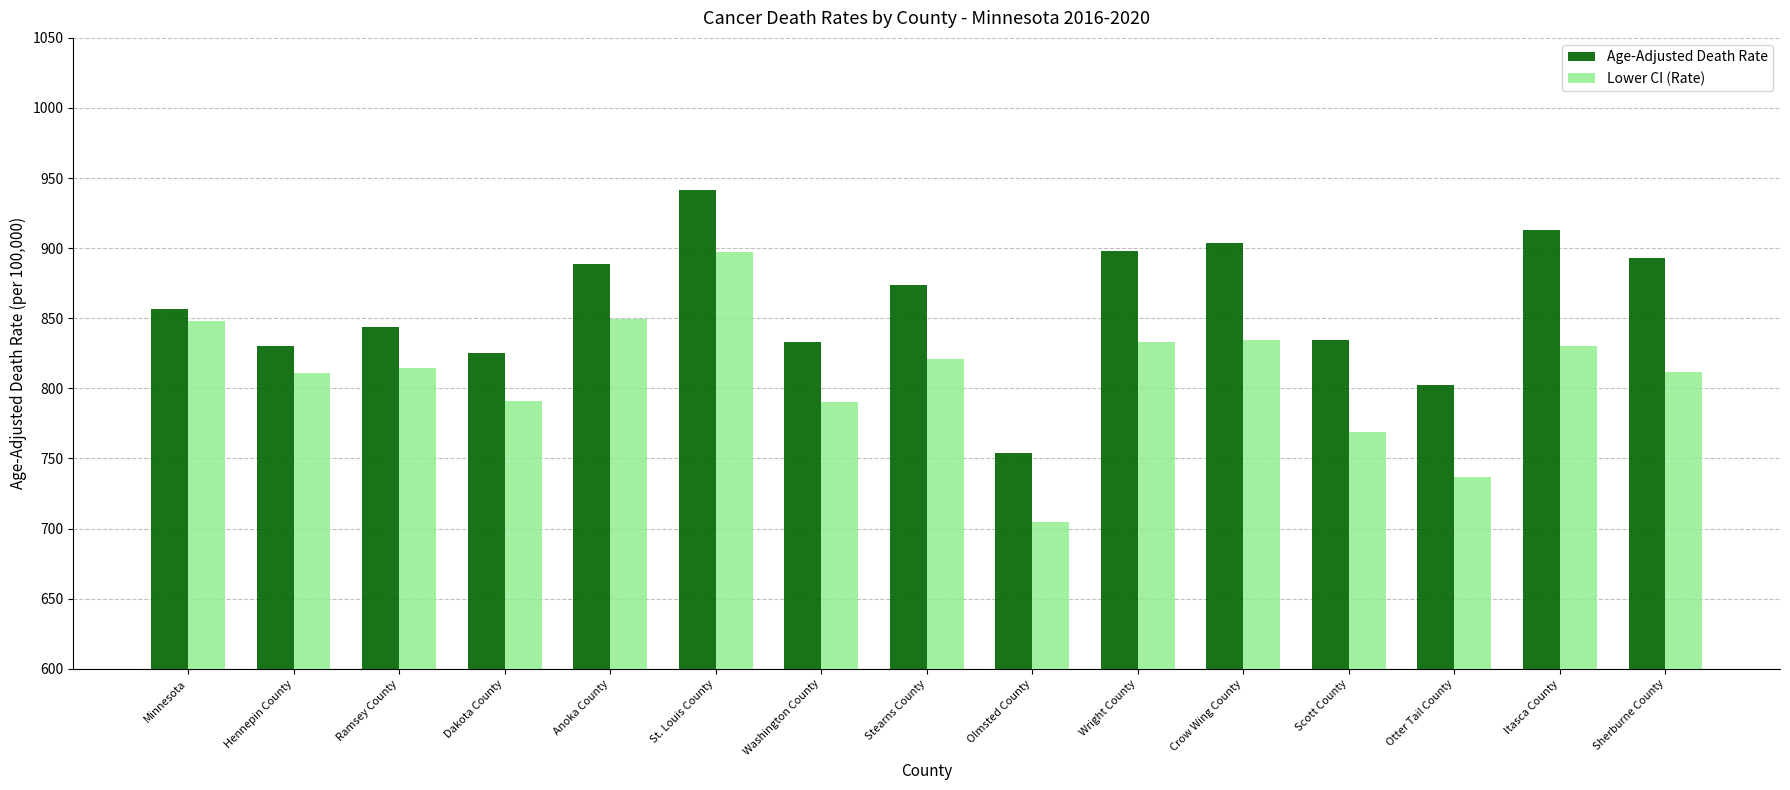

List the series in order of their overall mean, highest first.

Age-Adjusted Death Rate, Lower CI (Rate)